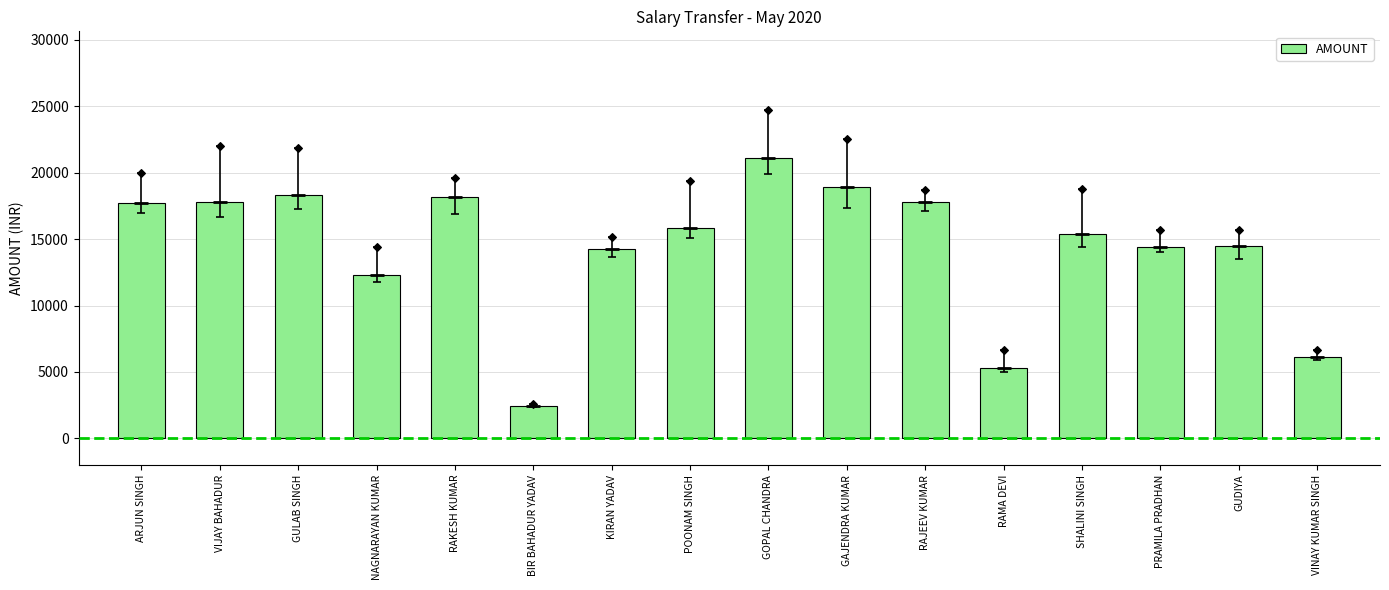

Between PRAMILA PRADHAN and NAGNARAYAN KUMAR, which is larger?

PRAMILA PRADHAN